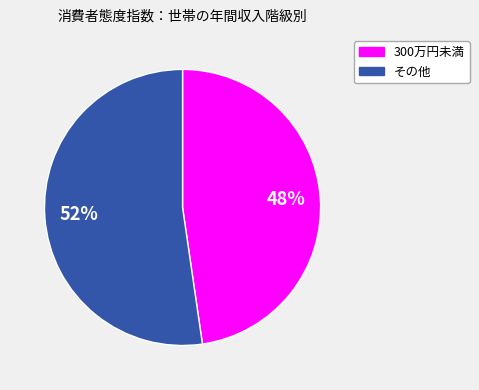

To the nearest percent, what is the average slice percentage?

50%